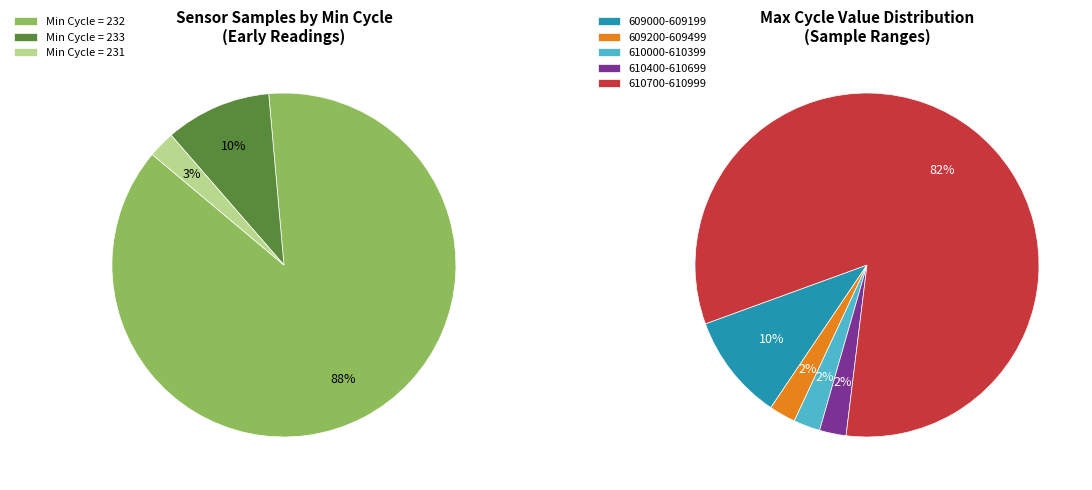

Is it true that 2 is 2% of the pie?

True